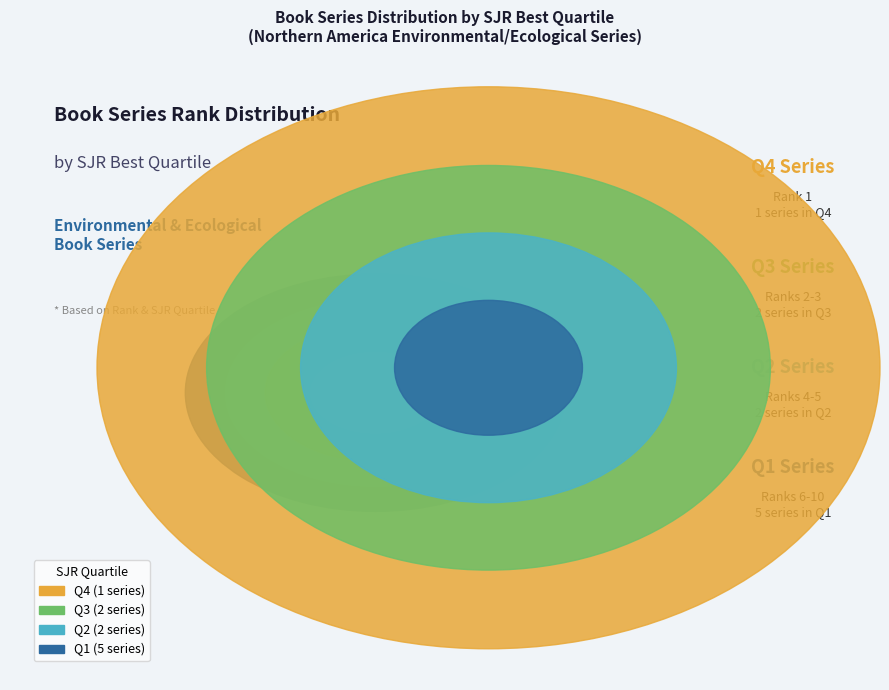

To the nearest percent, what percentage of the pie is Q2 (H=827)?

9%